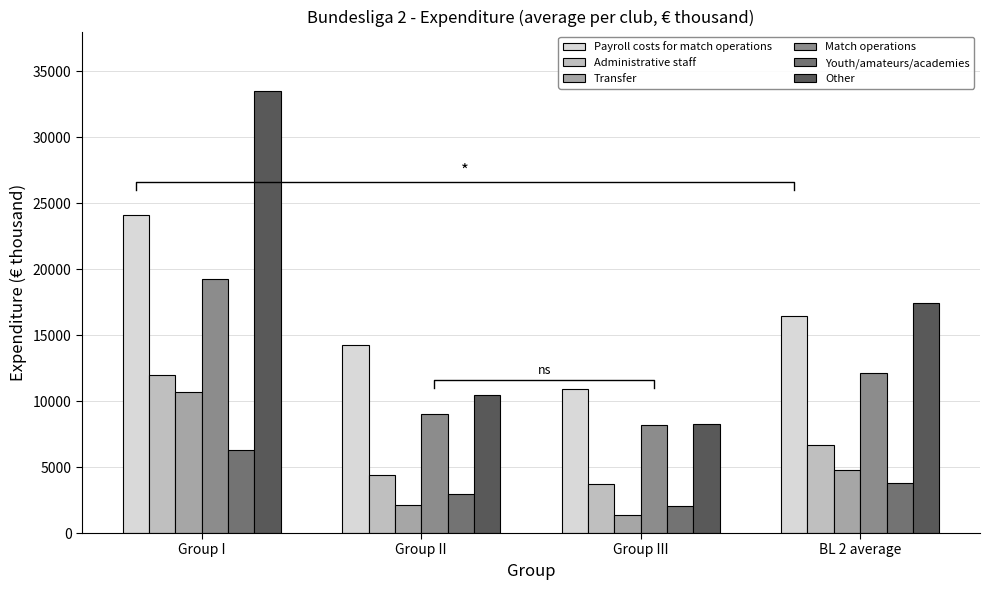

Are the bars horizontal?

No